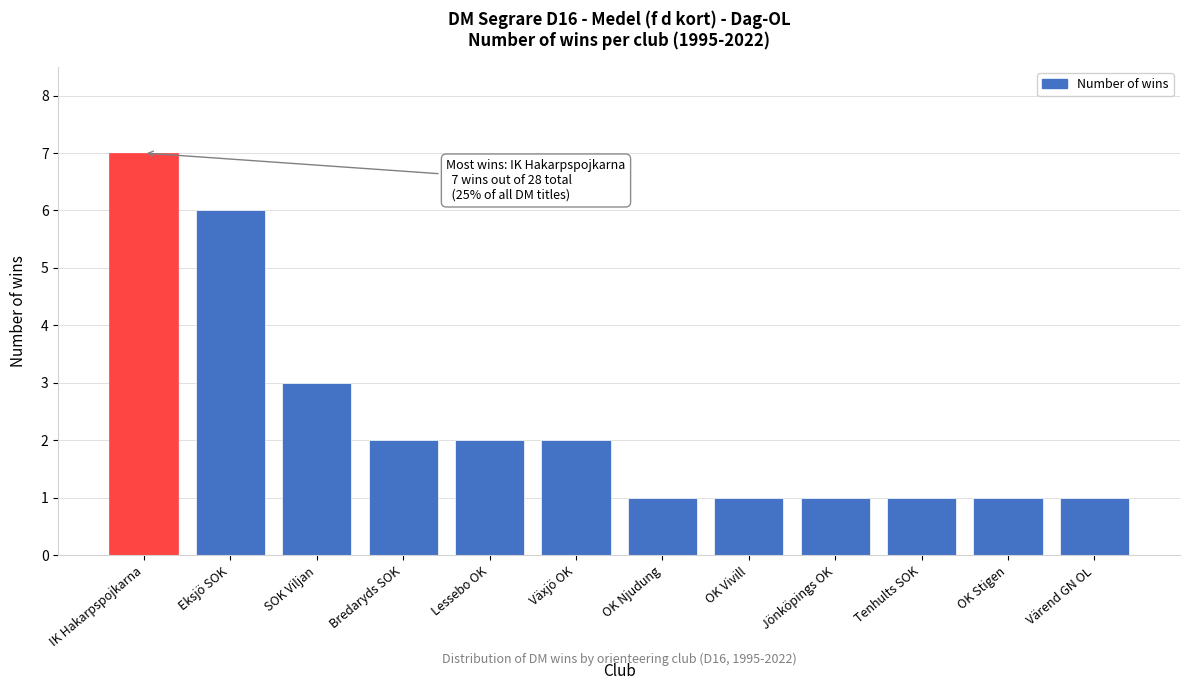

Reading right to left, list all the values displayed in this chart.

Värend GN OL=1	OK Stigen=1	Tenhults SOK=1	Jönköpings OK=1	OK Vivill=1	OK Njudung=1	Växjö OK=2	Lessebo OK=2	Bredaryds SOK=2	SOK Viljan=3	Eksjö SOK=6	IK Hakarpspojkarna=7